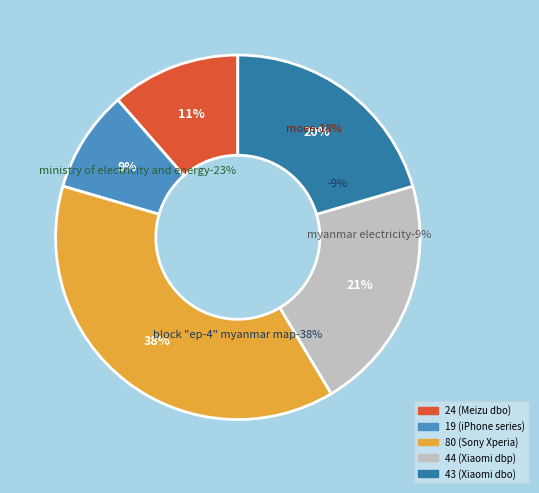

Is supA=19 the majority of the pie?

No